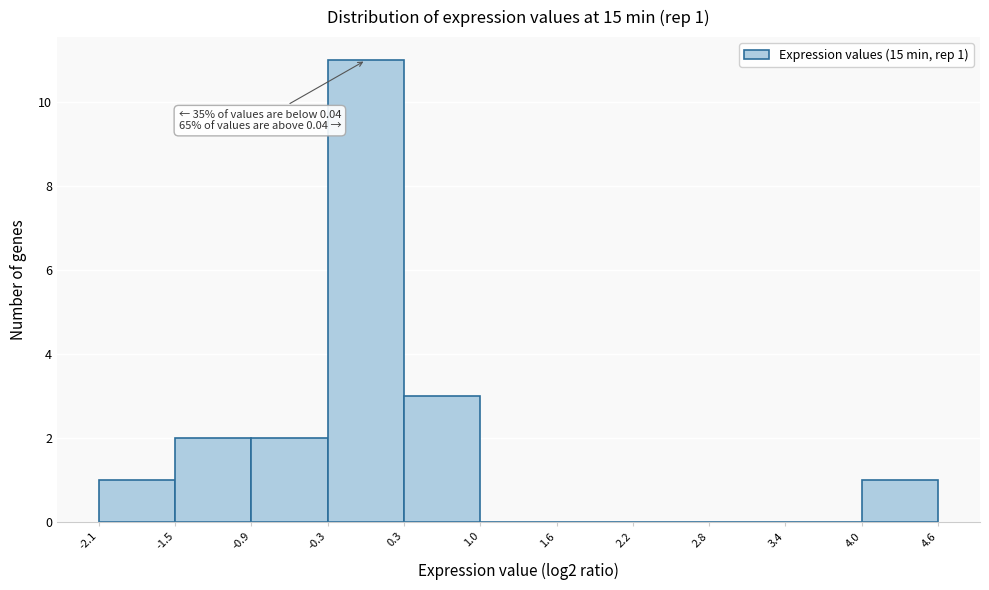

Which range on the x-axis has the tallest bar?

-0.3 to 0.3